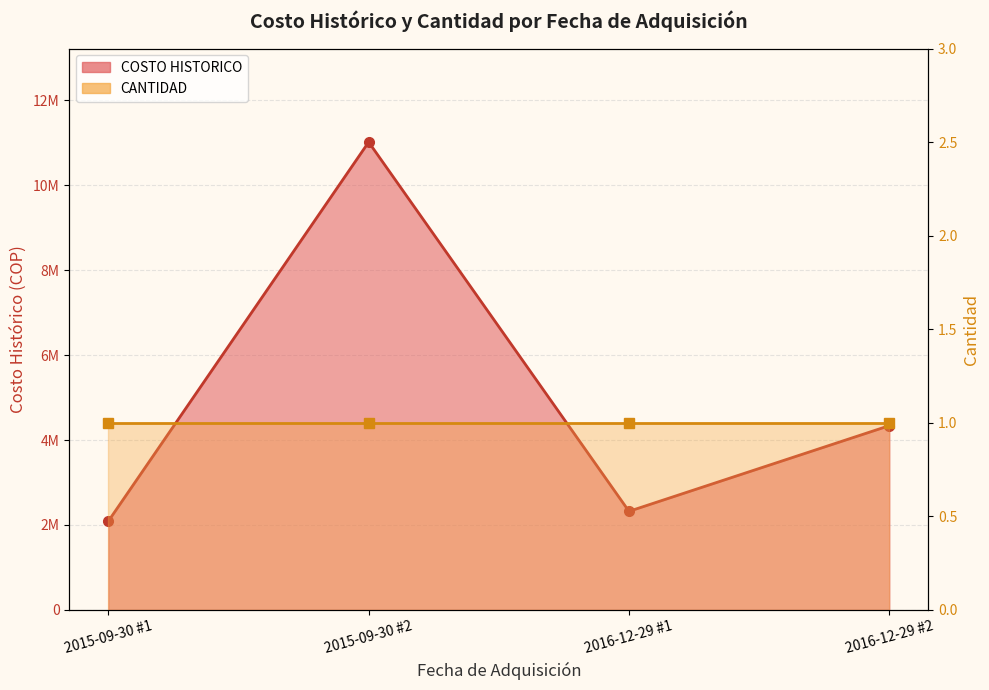

True or false: COSTO HISTORICO and CANTIDAD cross at least once.

False